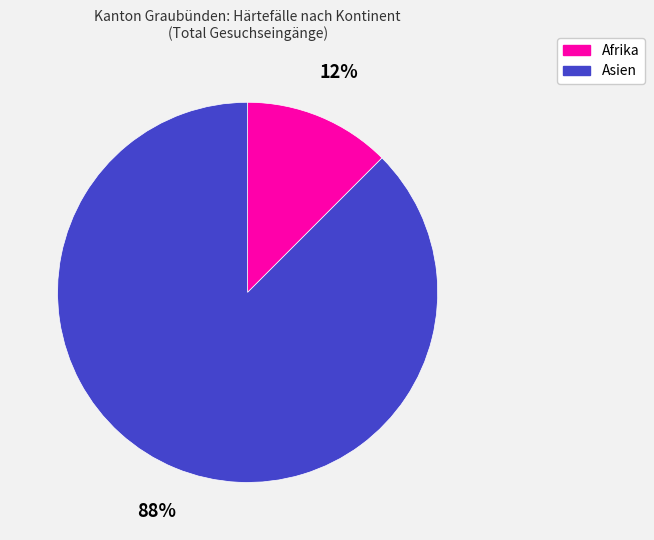

Which category has the biggest portion of the pie?

Asien